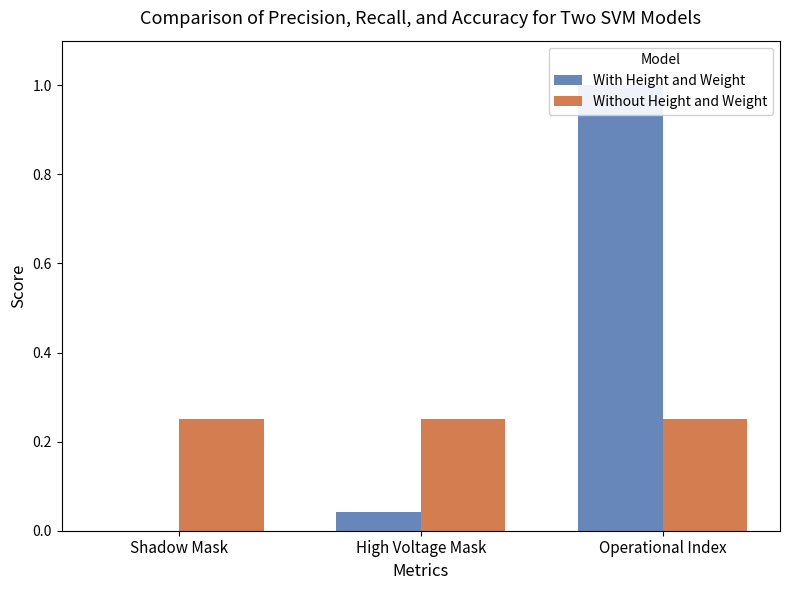

Does the chart contain stacked bars?

No